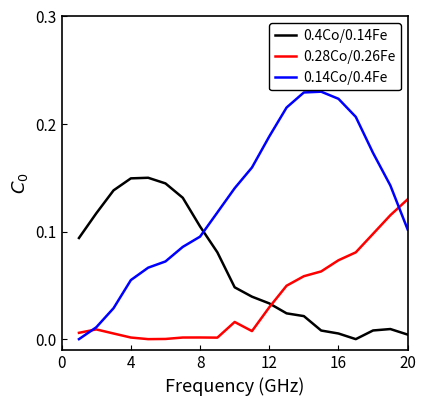

After their last crossing, which series has the higher values: 0.28Co/0.26Fe or 0.4Co/0.14Fe?

0.28Co/0.26Fe